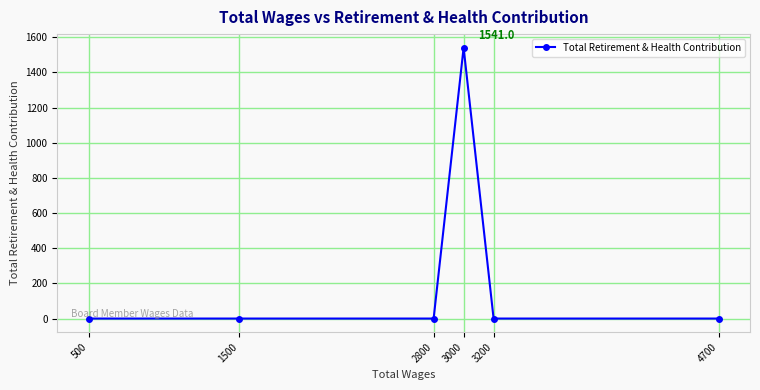

Is it true that the value at 4700 is 486?

False